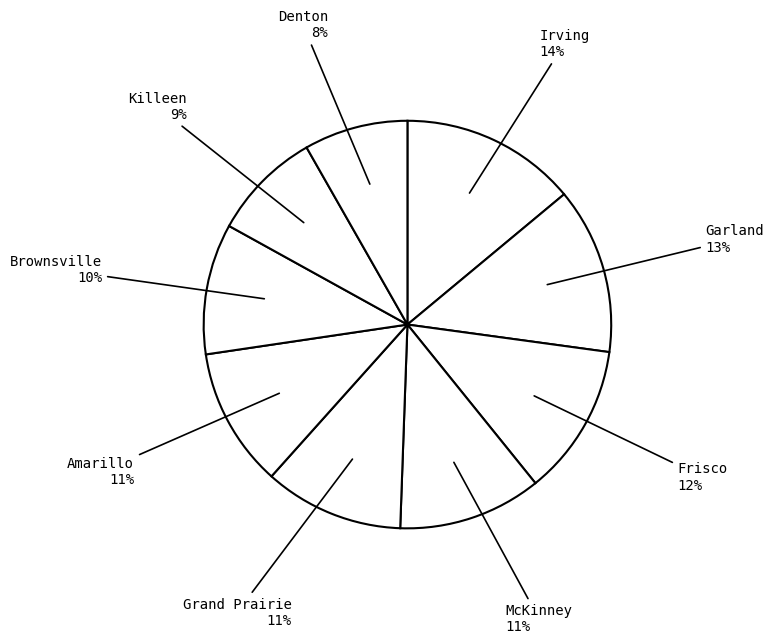

How many slices are in this pie chart?

9